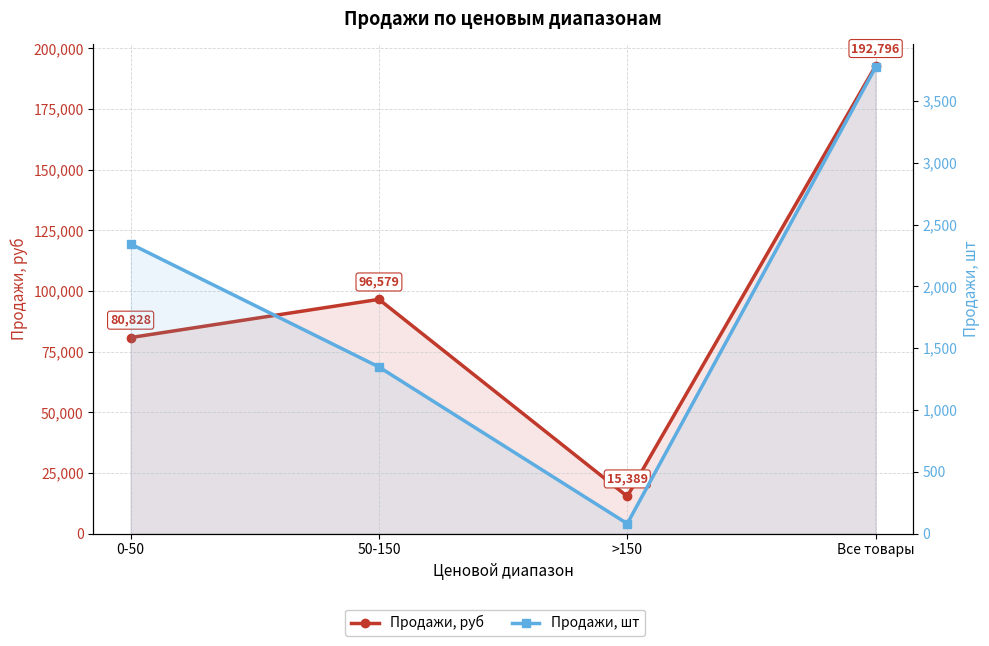

How many data points in Продажи, шт are less than 2343?

2